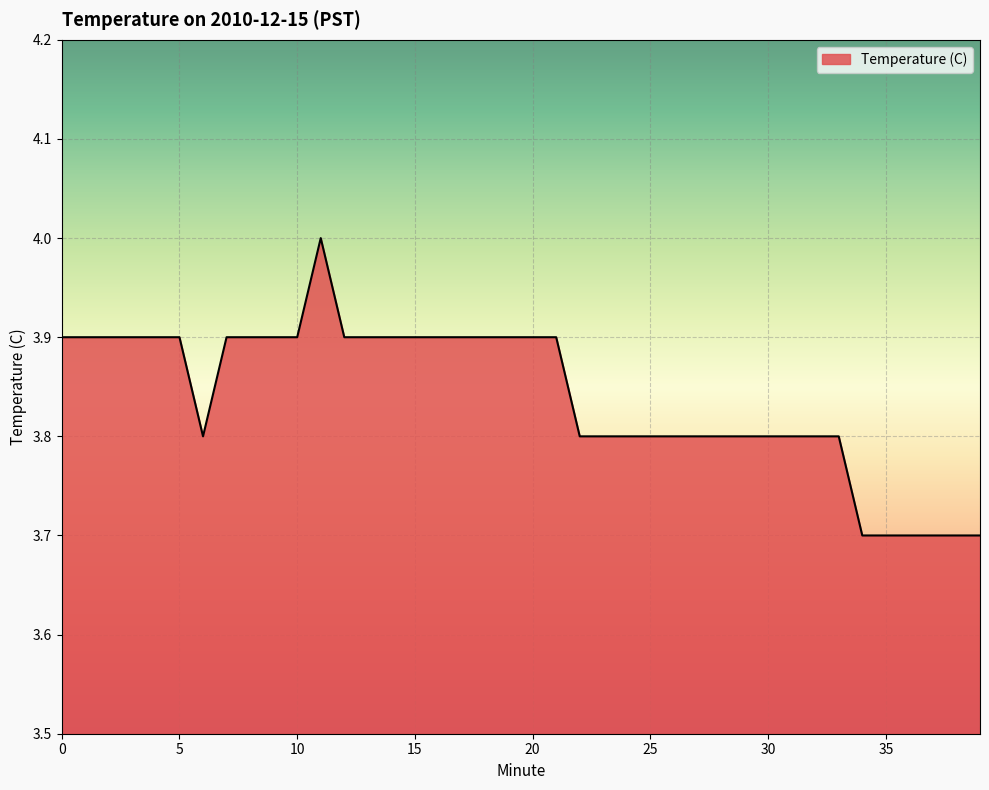

What is the smallest value displayed?

3.7